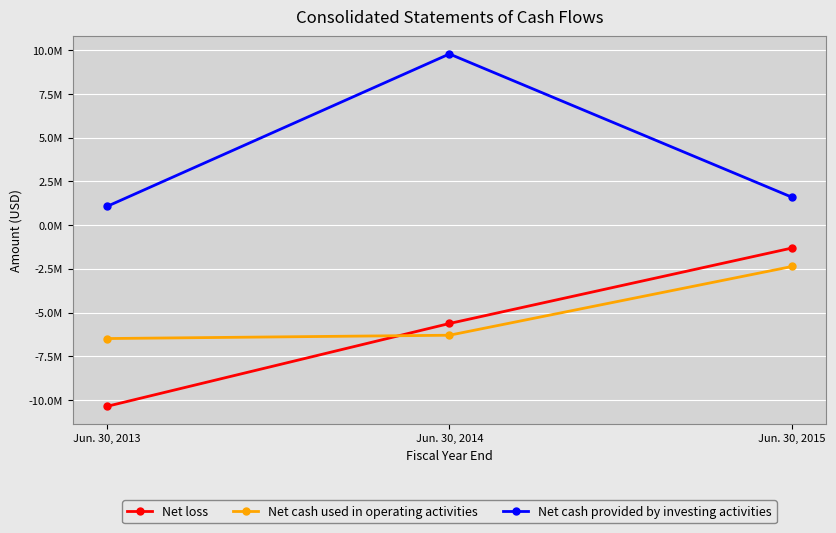

Reading left to right, transcribe all the data shown in this chart.

Net loss: Jun. 30, 2013=-10363000	Jun. 30, 2014=-5624000	Jun. 30, 2015=-1308000
Net cash used in operating activities: Jun. 30, 2013=-6485000	Jun. 30, 2014=-6295000	Jun. 30, 2015=-2364000
Net cash provided by investing activities: Jun. 30, 2013=1070000	Jun. 30, 2014=9791000	Jun. 30, 2015=1598000